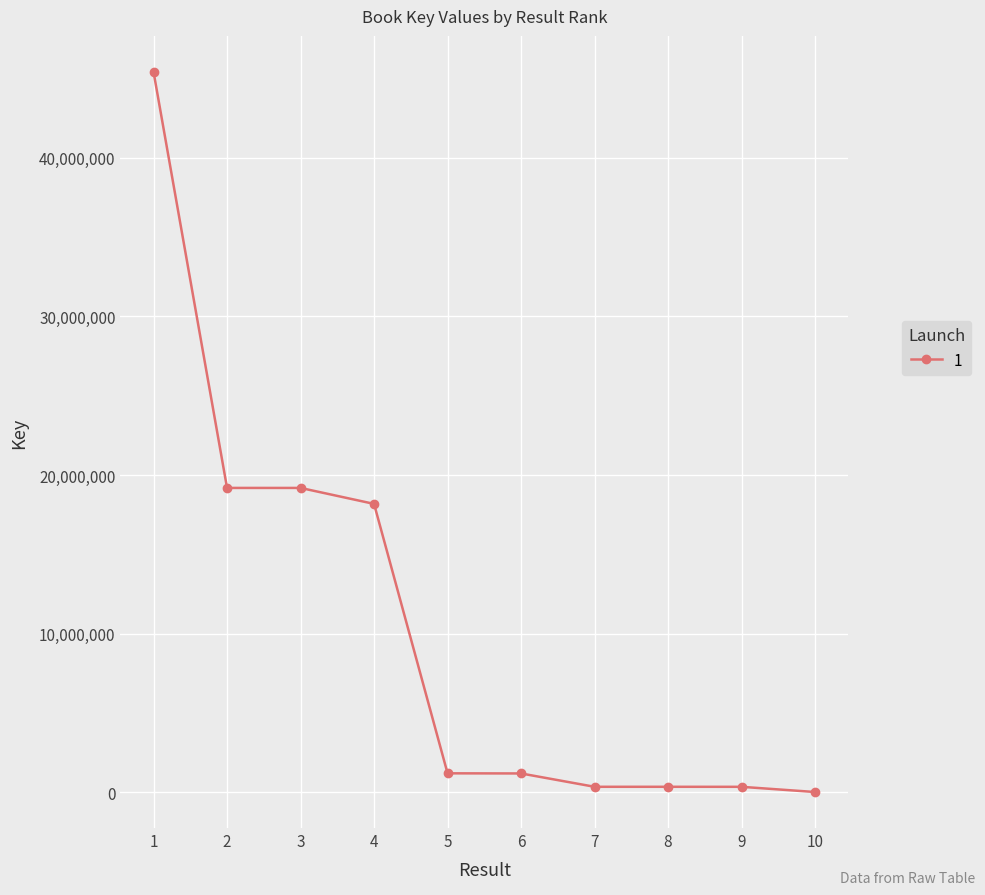

Approximately how many times larger is the value at 5 compared to 6?

1.0